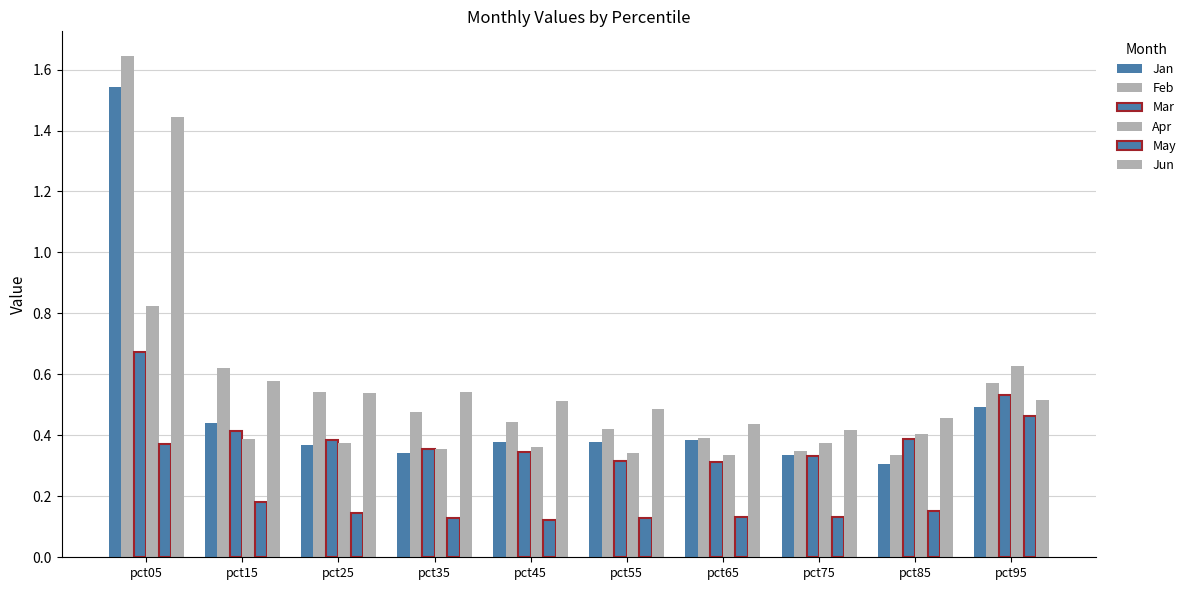

List the labels in order of Apr value, smallest first.

pct65, pct55, pct35, pct45, pct75, pct25, pct15, pct85, pct95, pct05